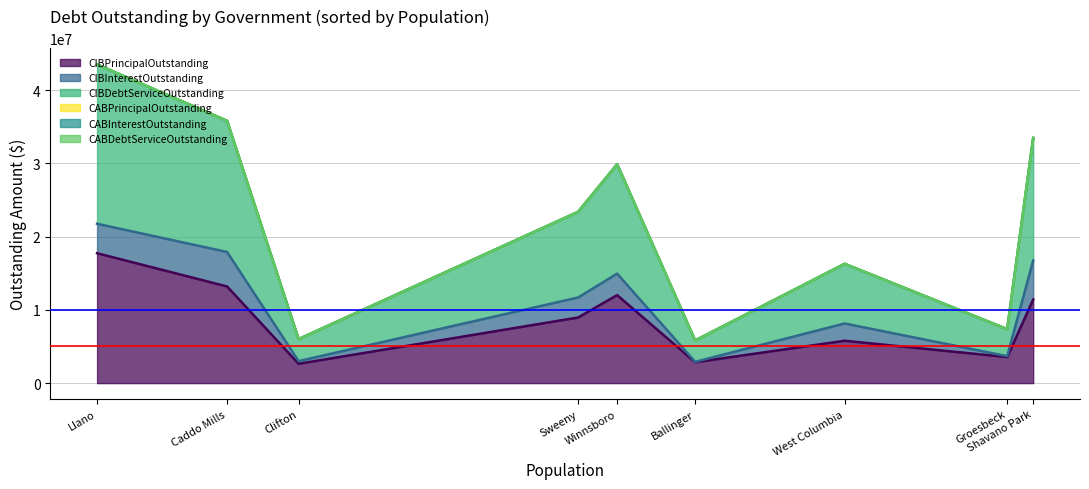

Is the value of CABDebtServiceOutstanding at Clifton greater than the value of CABPrincipalOutstanding at Caddo Mills?

No